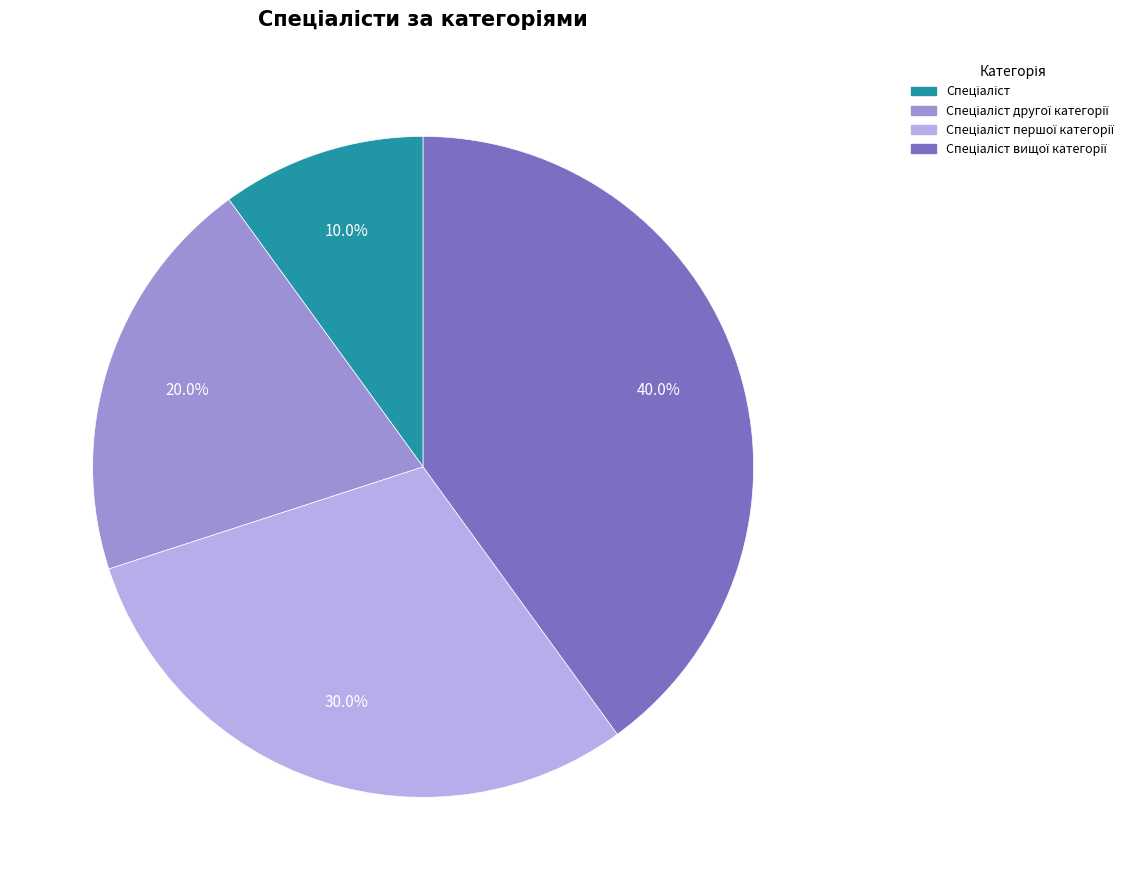

To the nearest percent, what is the difference between the largest and smallest slice percentages?

30%